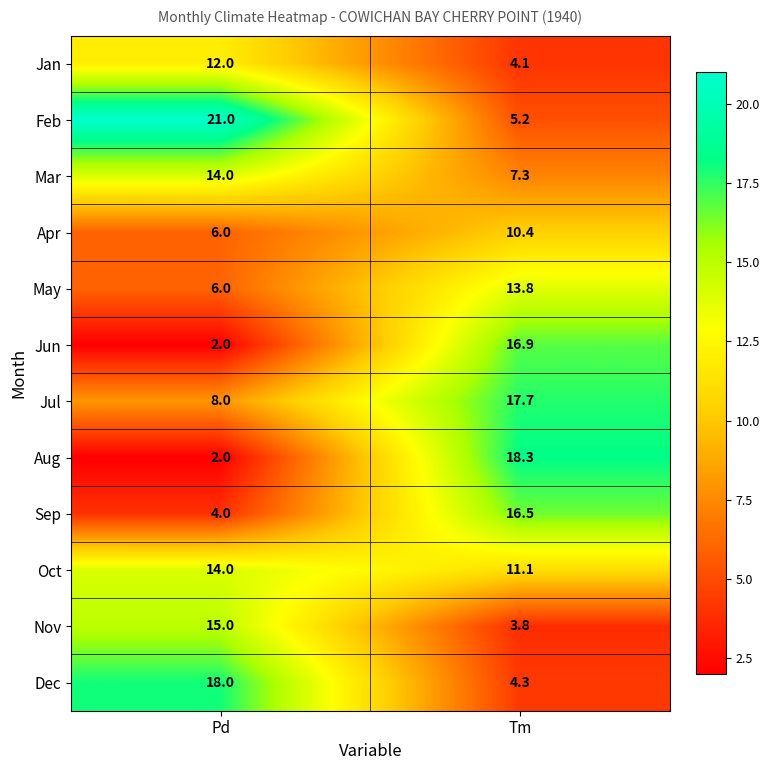

What is the difference between the Apr values at Tm and Pd?

4.4